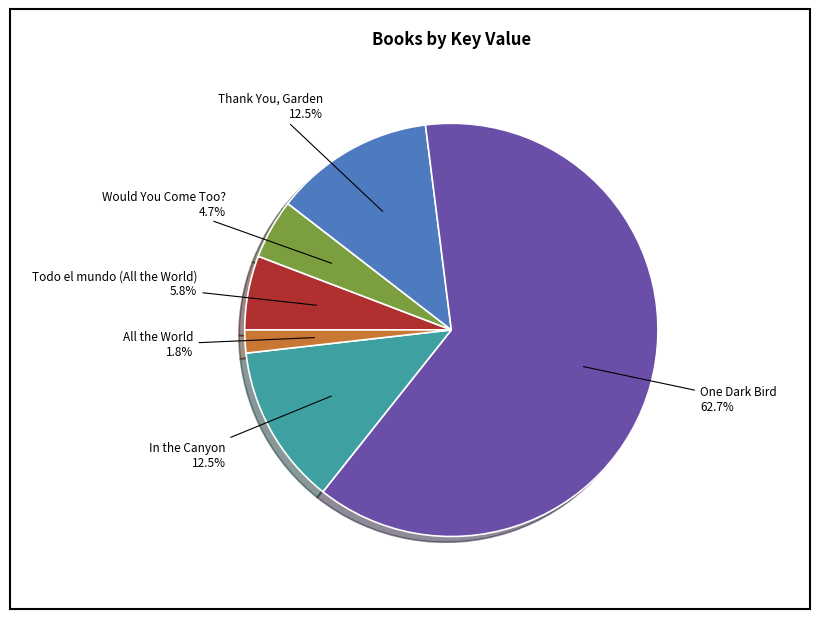

Is there a majority slice in this chart?

Yes